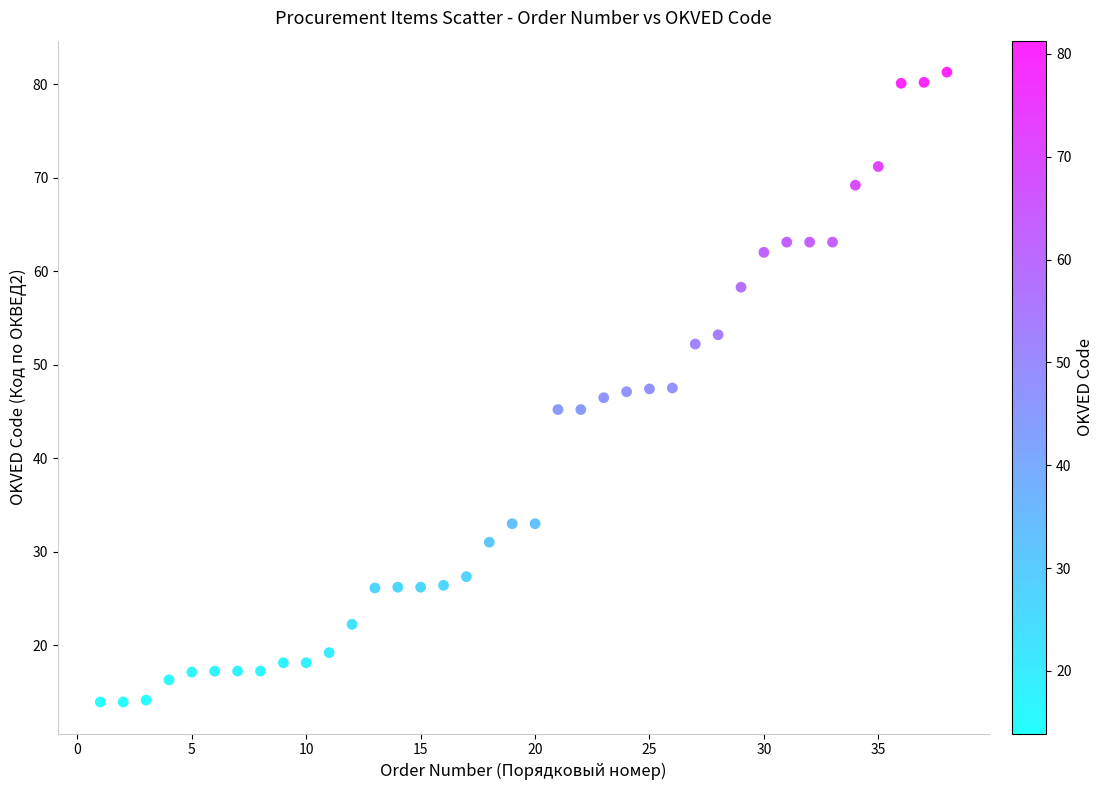

What is the range of X values (max minus min)?

37.0